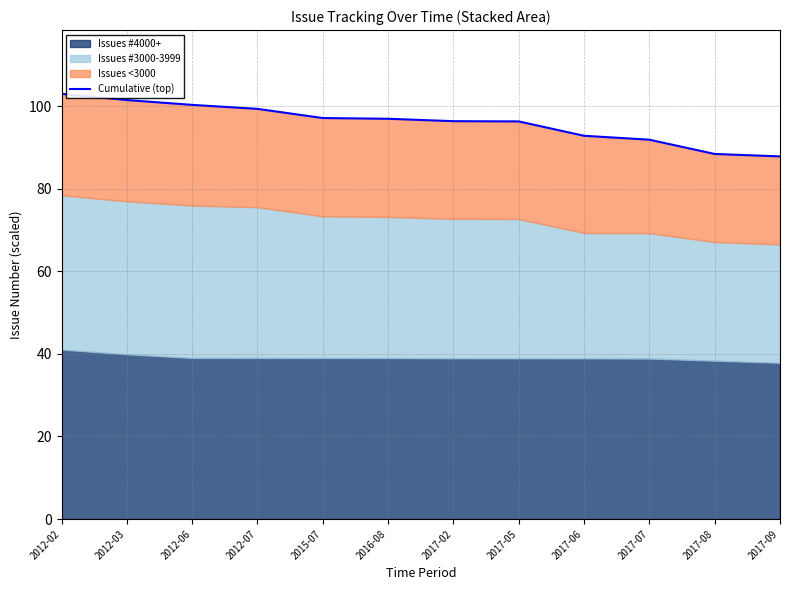

What is the approximate value at 2015-07?

97.2